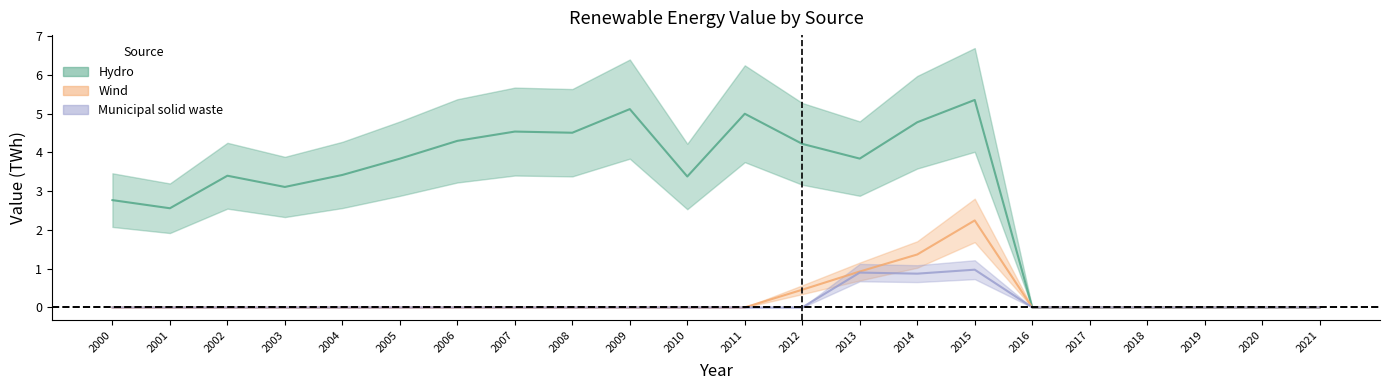

Which series changed the most between 2006 and 2008?

Hydro